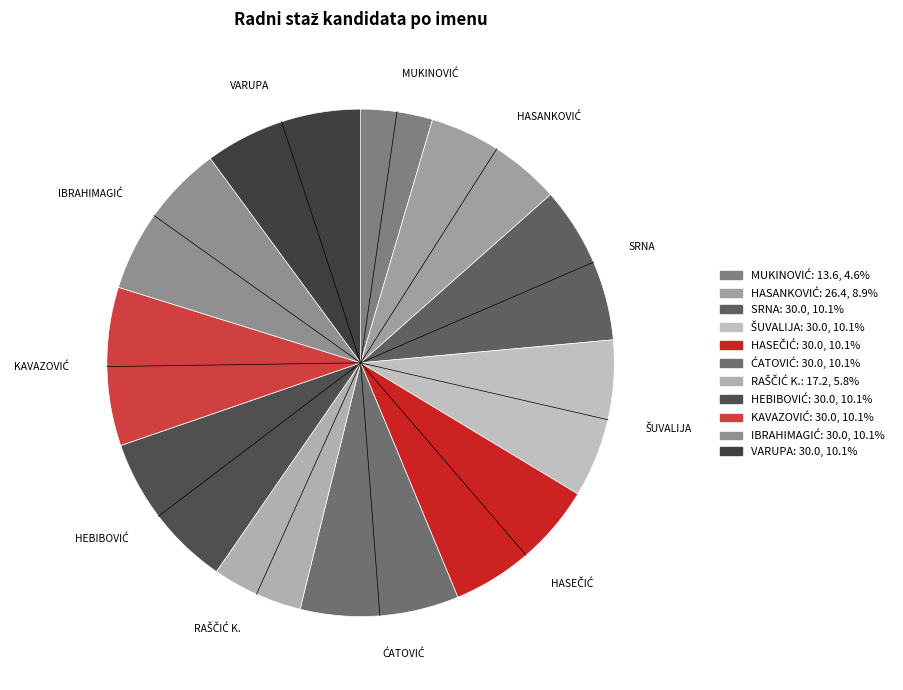

How many slices are in this pie chart?

11